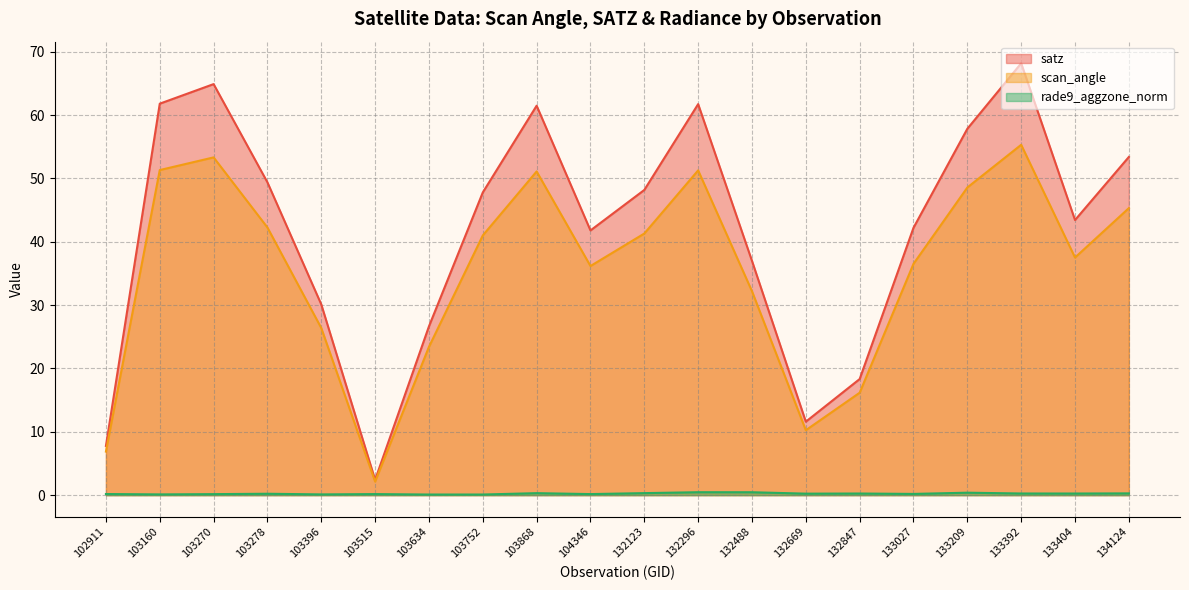

Reading left to right, list all the values displayed in this chart.

satz: 7.8	61.8	64.9	49.4	30.1	2.4	26.6	47.8	61.5	41.8	48.2	61.7	37.0	11.6	18.3	42.2	57.8	68.2	43.4	53.4
scan_angle: 6.9	51.3	53.3	42.2	26.4	2.1	23.4	41.0	51.1	36.2	41.3	51.3	32.2	10.2	16.2	36.5	48.6	55.3	37.5	45.3
rade9_aggzone_norm: 0.2	0.1	0.2	0.2	0.1	0.2	0.1	0.1	0.3	0.2	0.3	0.5	0.5	0.2	0.3	0.2	0.4	0.3	0.3	0.3